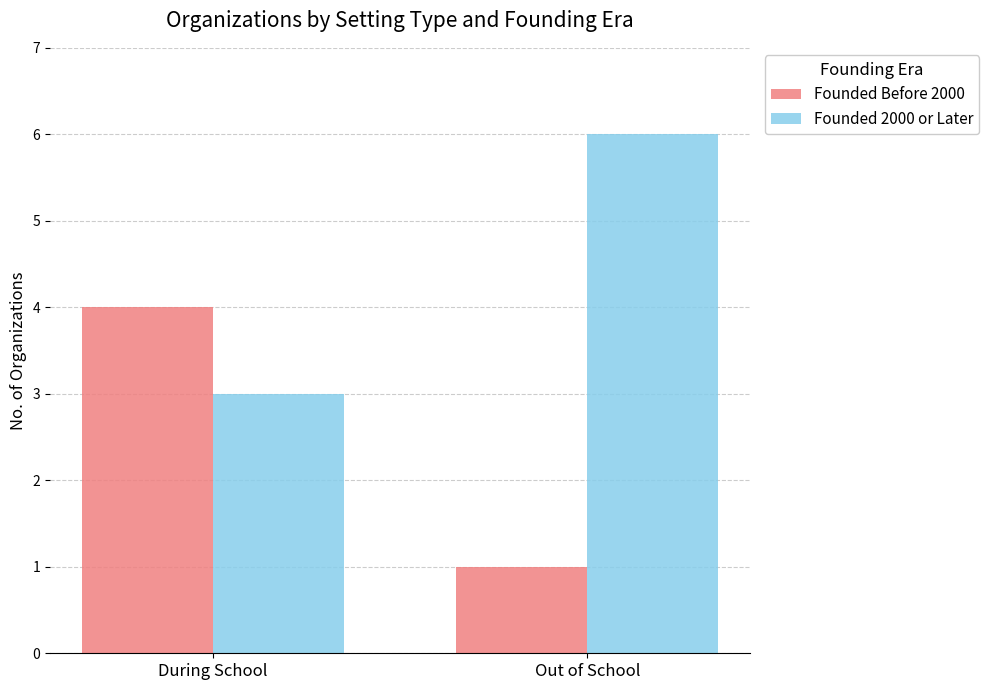

Which category has the highest value across all series?

Out of School